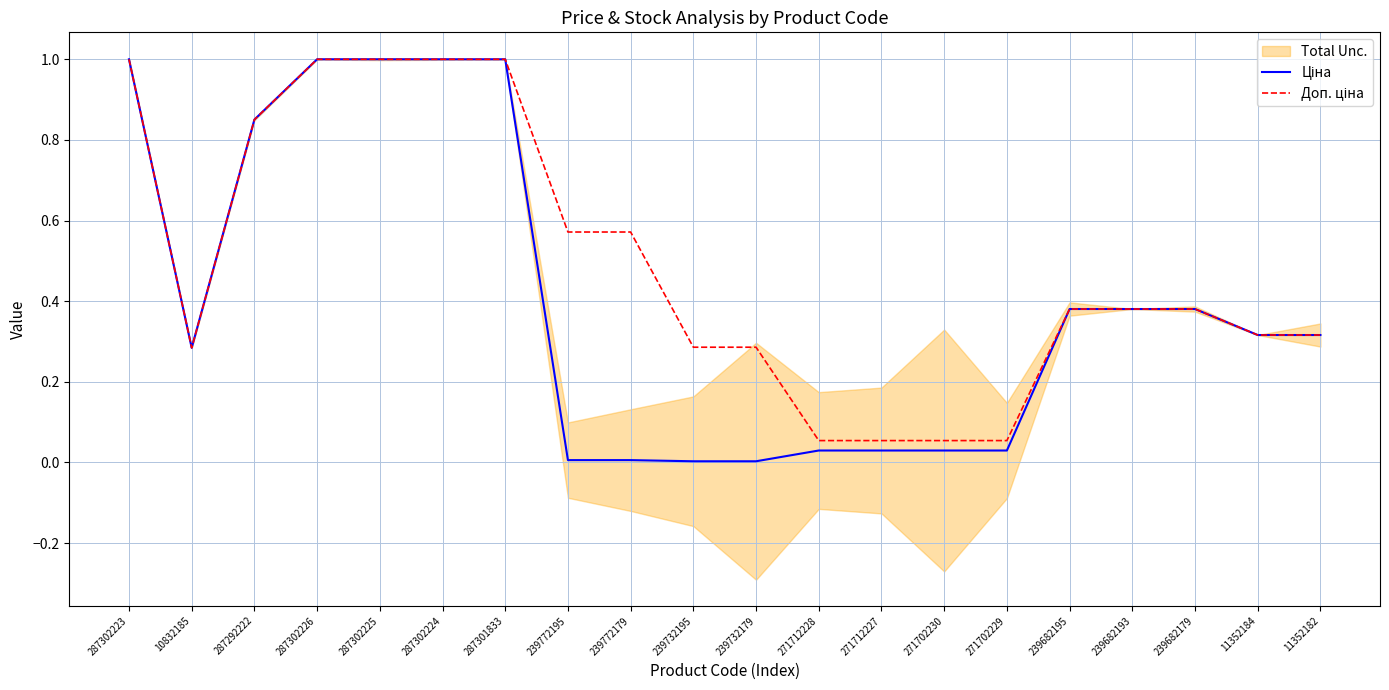

Is the value of Ціна at 287301833 greater than the value of Доп. ціна at 239732195?

Yes